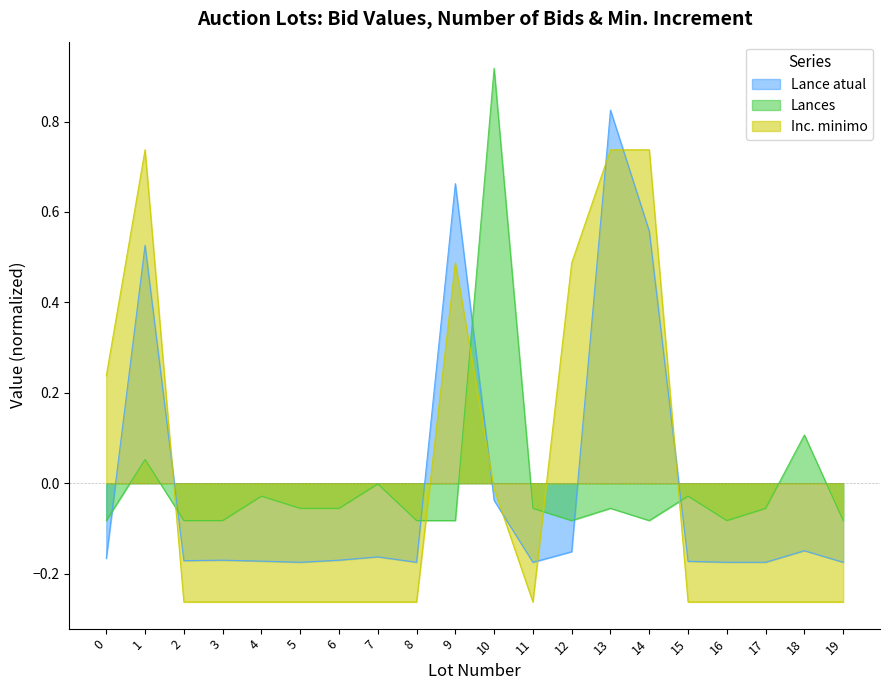

Where is the first local minimum for Lance atual?

2